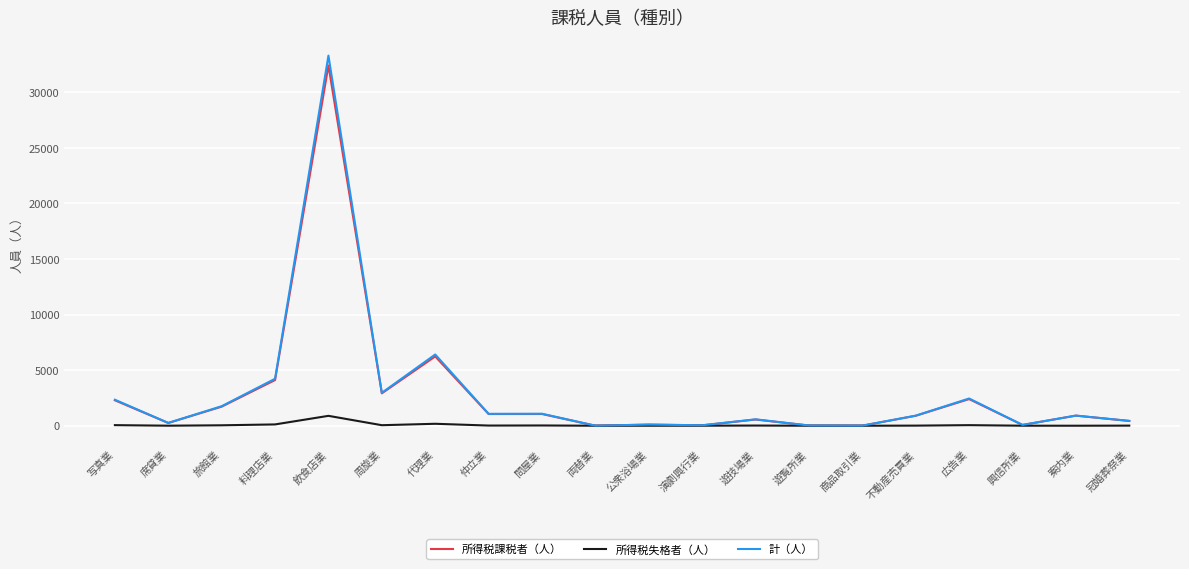

What position from the right is 公衆浴場業?

10